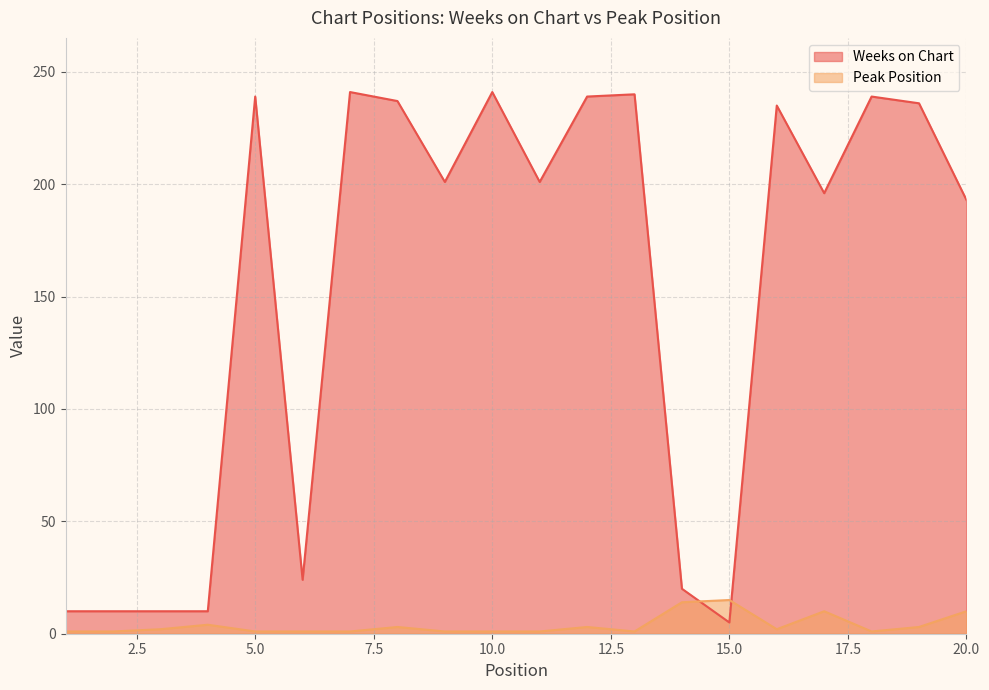

Where does the Weeks on Chart series first go above 201?

5.0